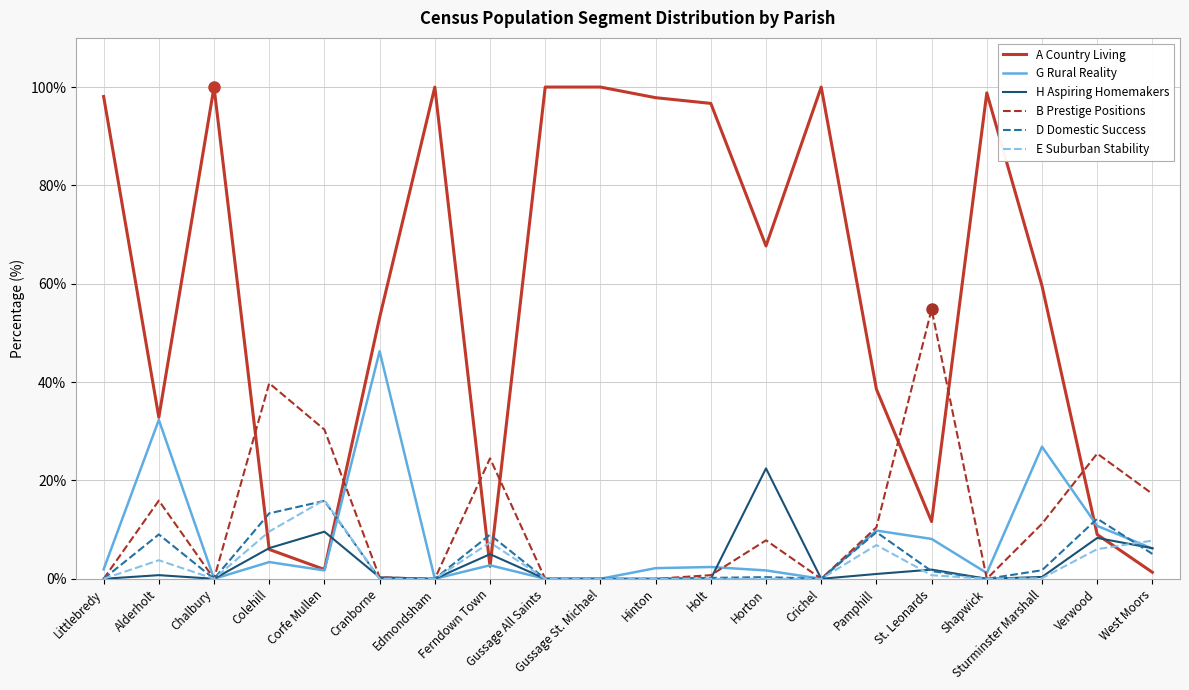

True or false: E Suburban Stability and A Country Living cross at least once.

True